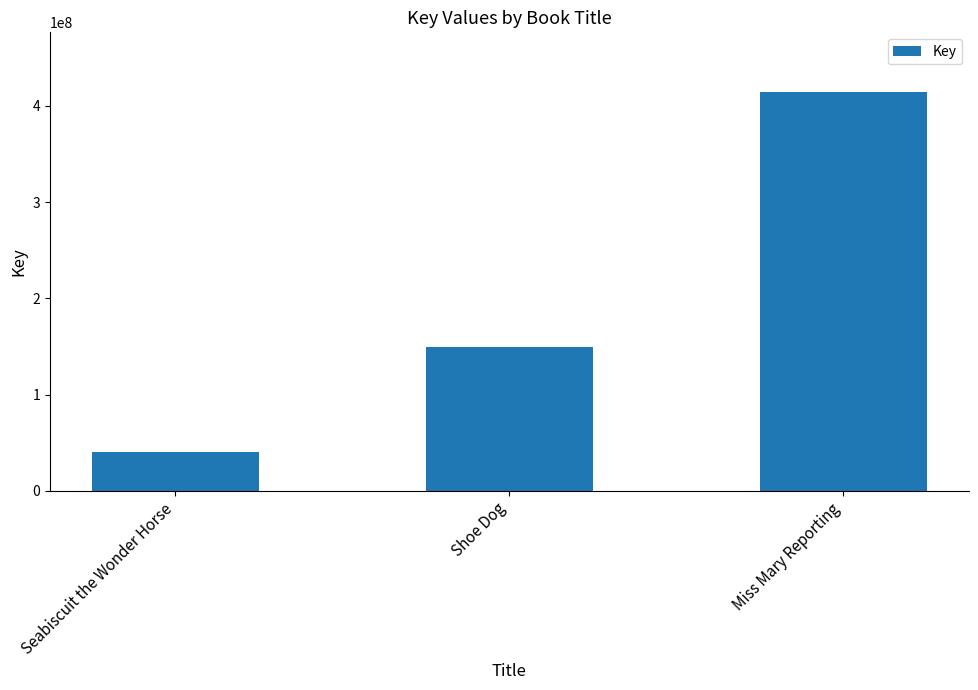

List the labels in order of value, smallest first.

Seabiscuit the Wonder Horse, Shoe Dog, Miss Mary Reporting